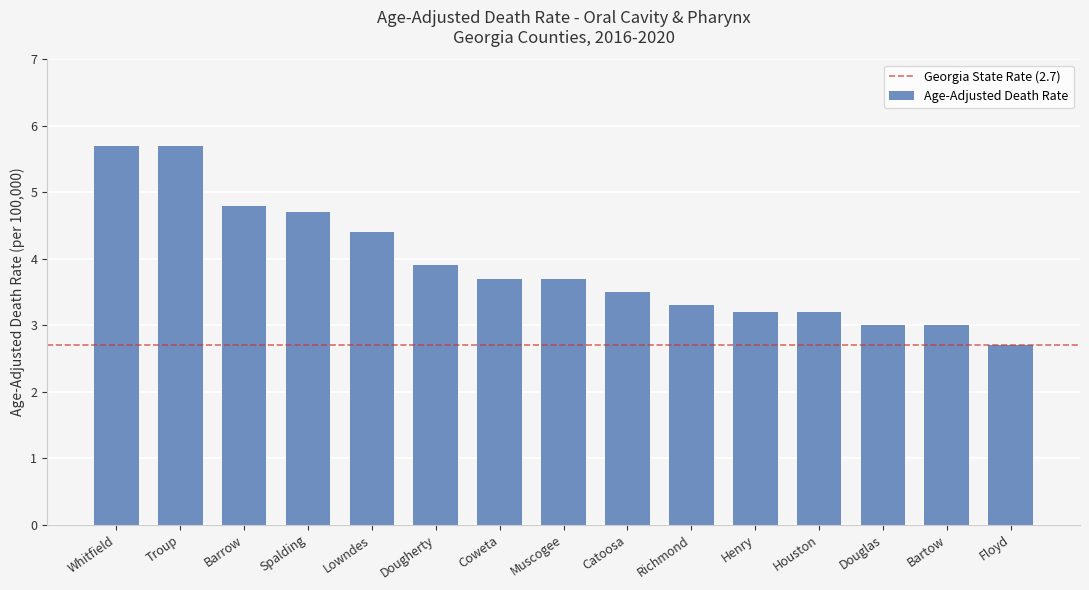

What position from the left is Douglas?

13